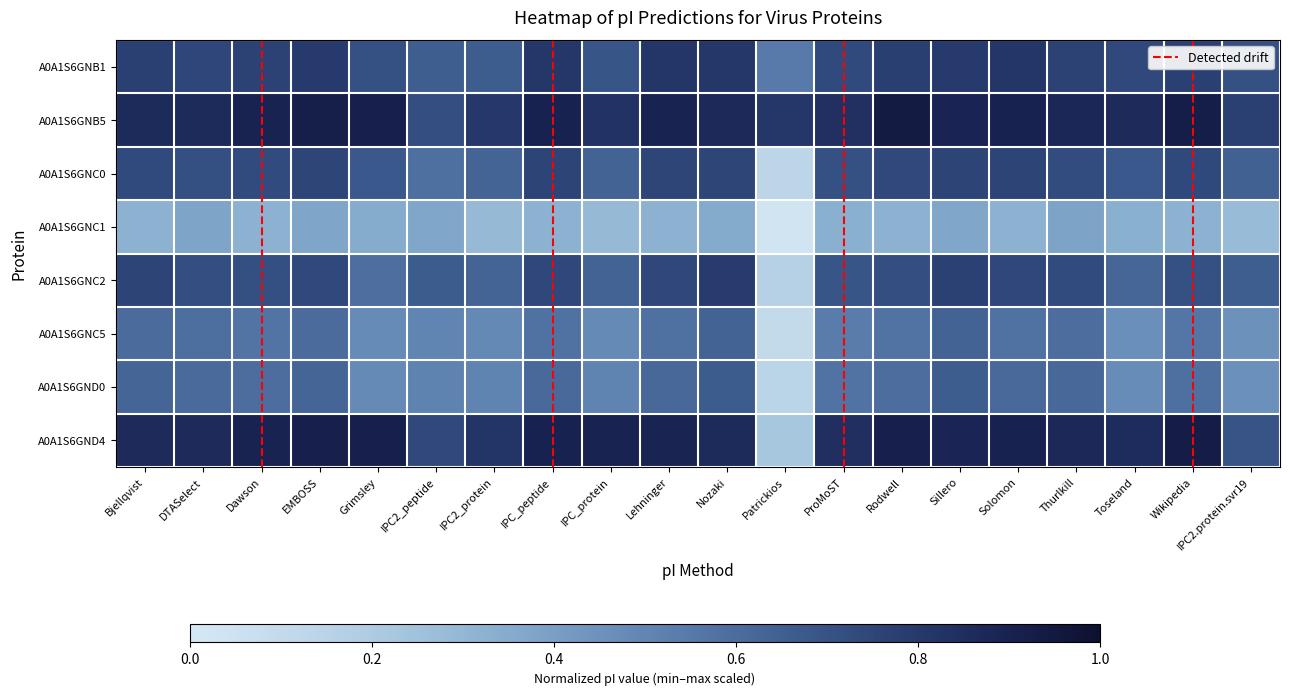

What is the highest value of the A0A1S6GNC5 series?

0.6